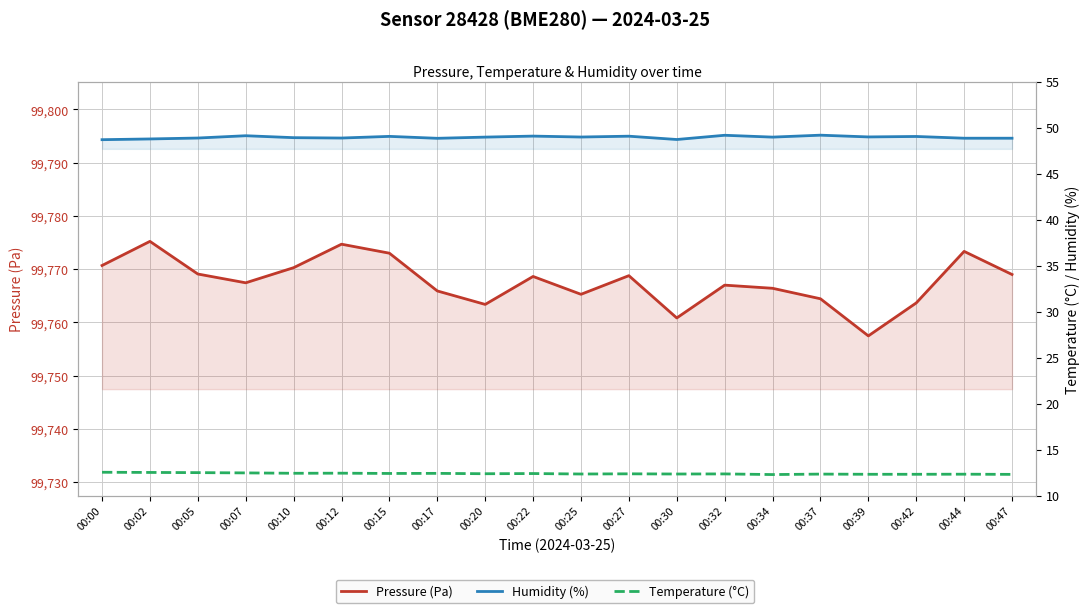

Between 00:44 and 00:05, which is larger?

00:44